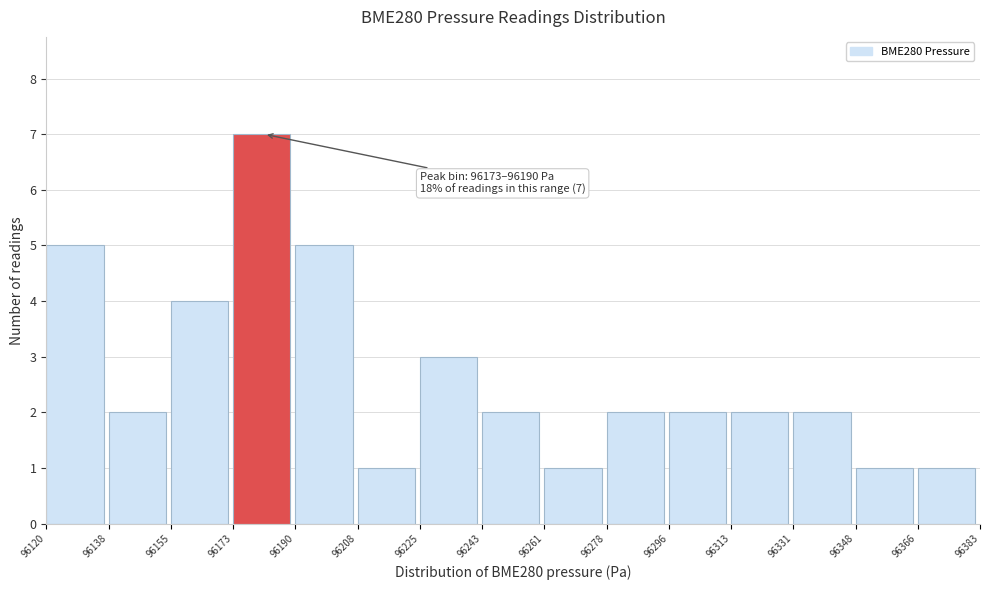

Over which range of the x-axis is the bar tallest?

96173 to 96190